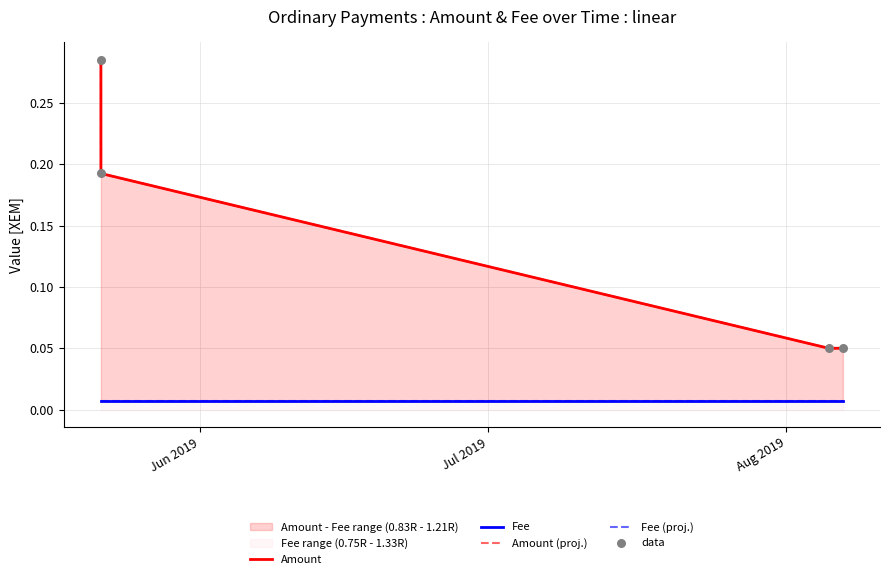

Which series has the widest spread of Y values?

Amount